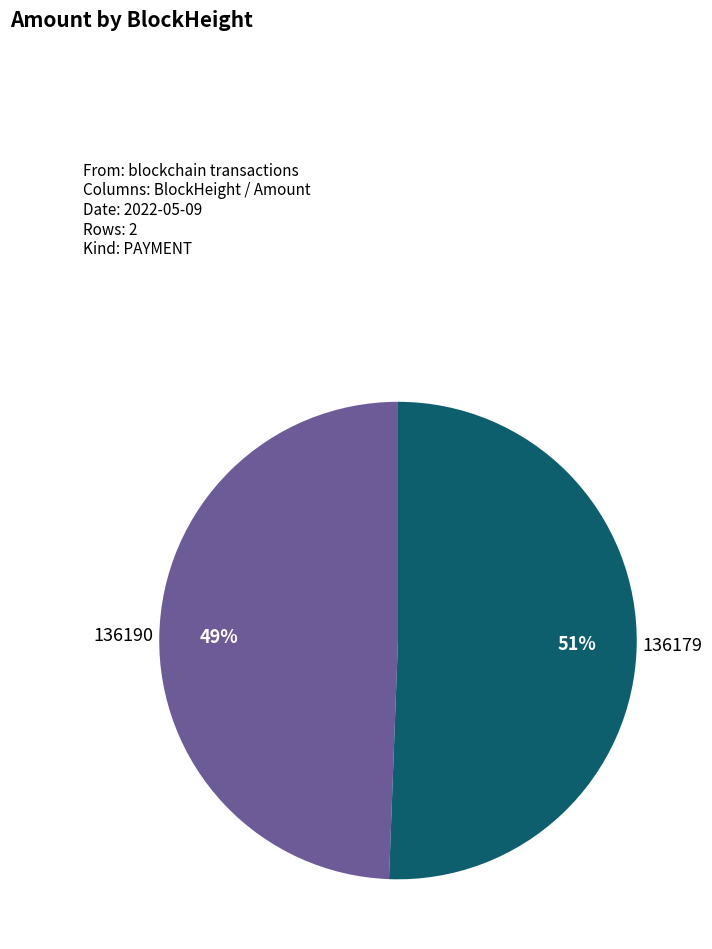

Is there any slice that represents more than half of the pie?

Yes